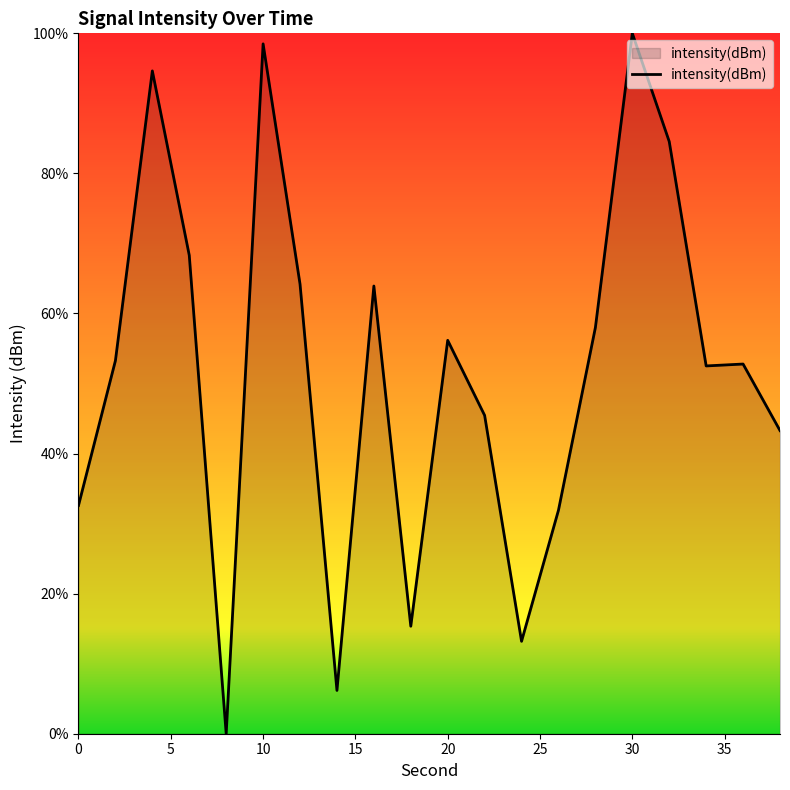

What is the difference between the maximum and minimum values?

100.0